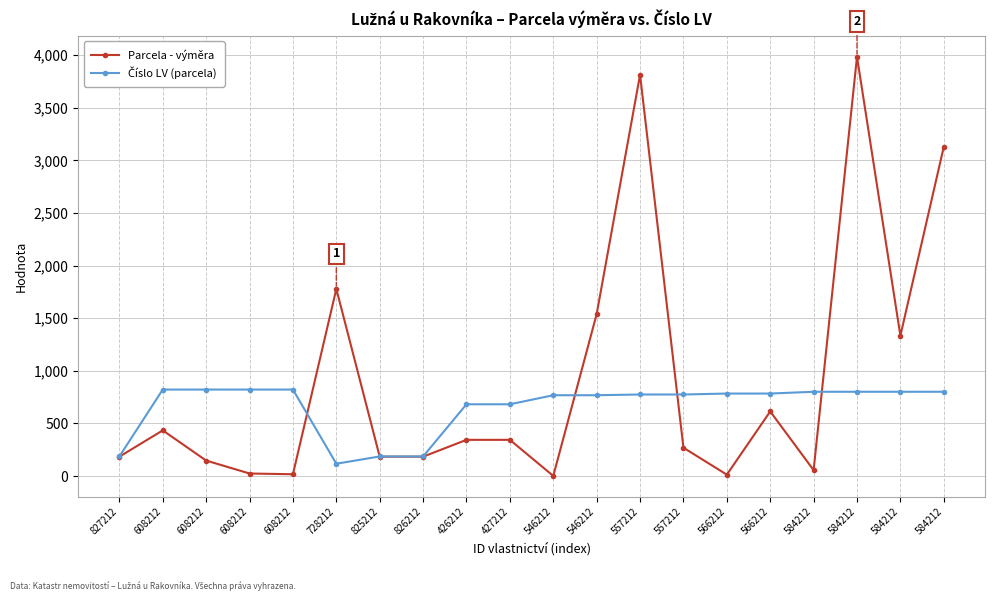

What is the difference between the maximum and minimum values in the Parcela - výměra series?

3984